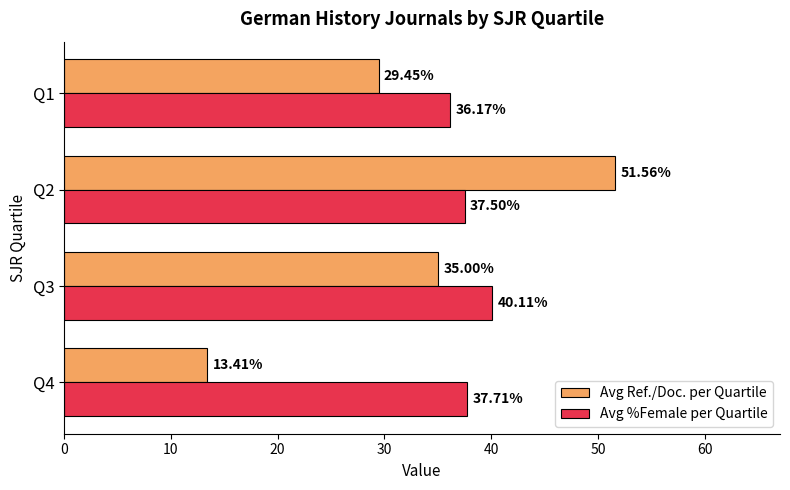

What is the sum of all Avg Ref./Doc. per Quartile values?

129.4